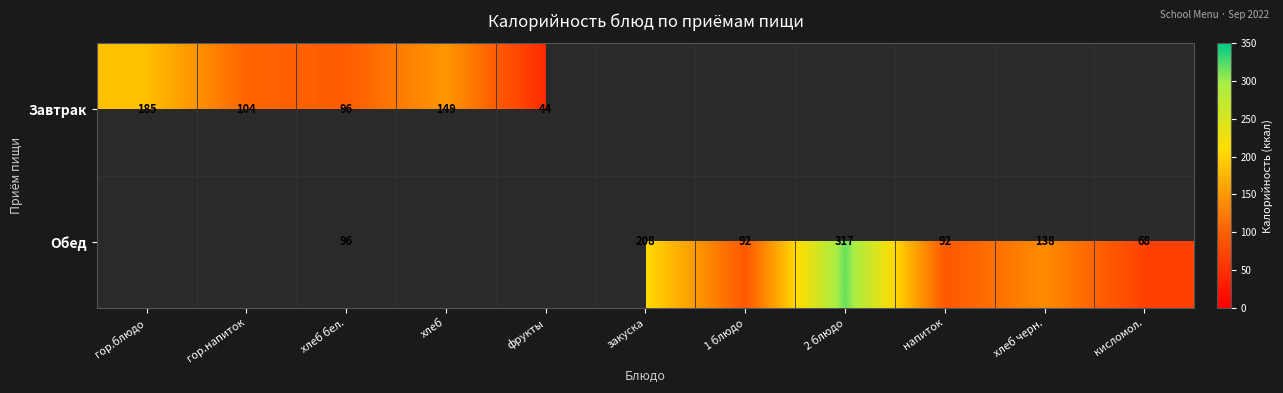

The Обед series shows 159 at хлеб бел.. True or false?

False